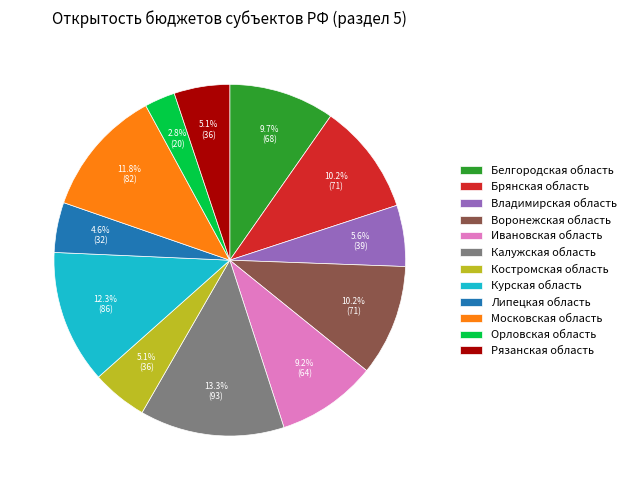

What percentage is the Калужская область slice, to the nearest percent?

13%